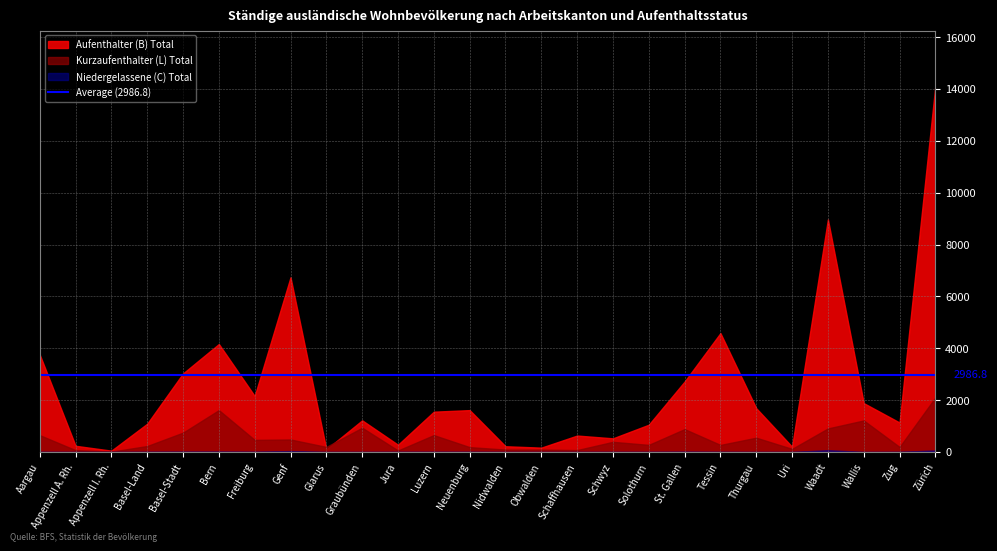

Reading left to right, transcribe all the data shown in this chart.

Kurzaufenthalter (L) Total: 650	71	14	231	747	1616	467	483	196	936	59	652	188	94	93	74	392	275	883	273	552	121	909	1217	195	2106
Aufenthalter (B) Total: 3756	239	52	1091	3031	4165	2159	6738	101	1221	280	1555	1615	222	168	634	527	1052	2717	4586	1688	205	8969	1885	1137	14132
Niedergelassene (C) Total: 3	0	0	5	11	13	7	35	0	1	3	5	4	0	0	0	2	2	9	3	0	0	71	0	3	61